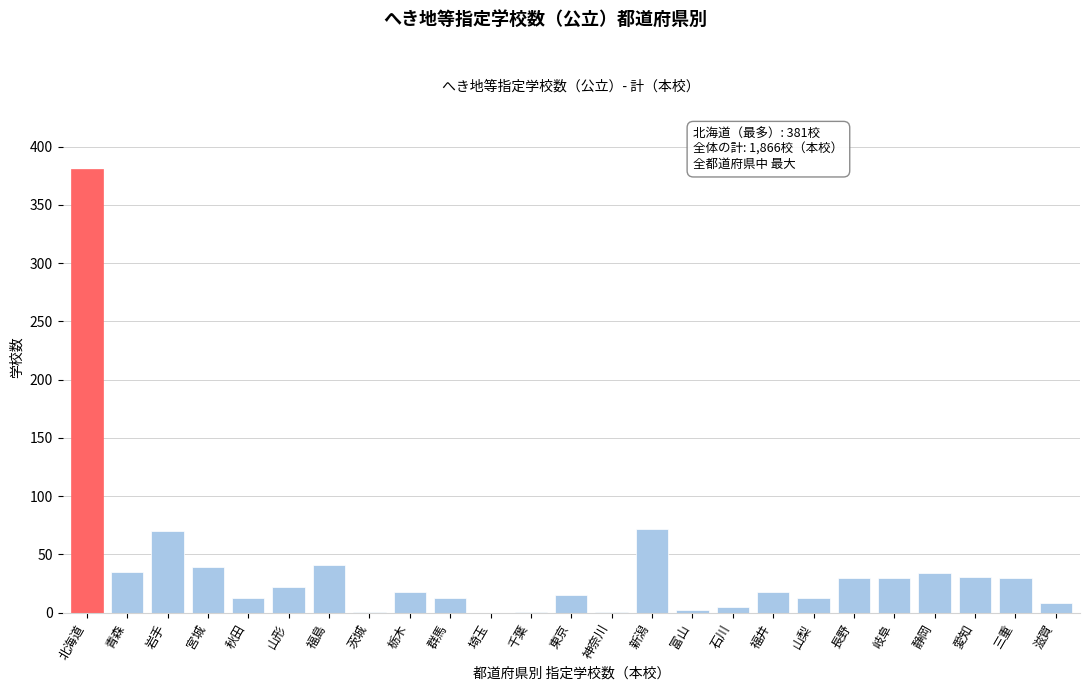

What is the sum of all values?

923